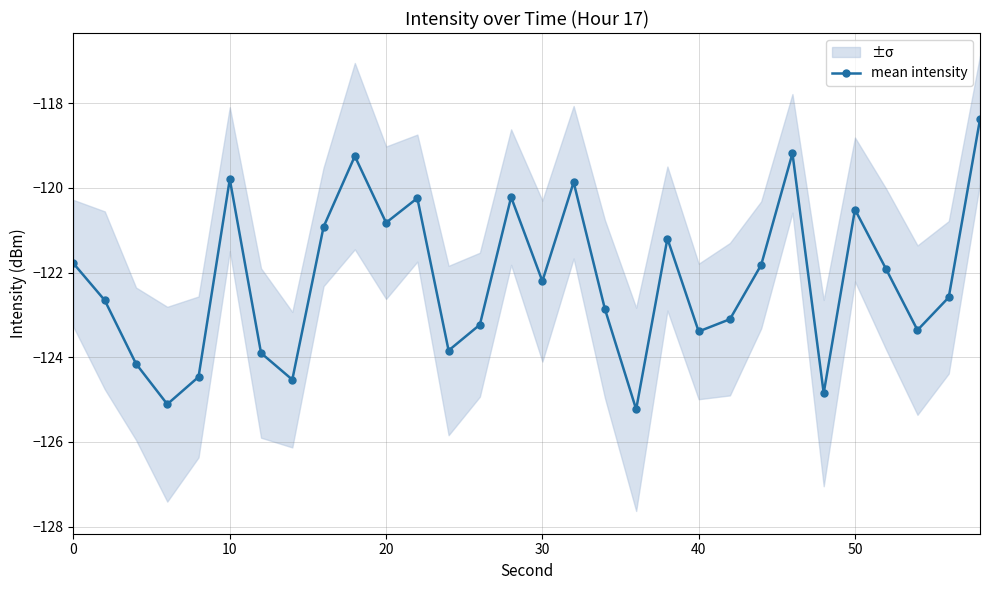

True or false: mean intensity has more than 0 points higher than both neighbors.

True